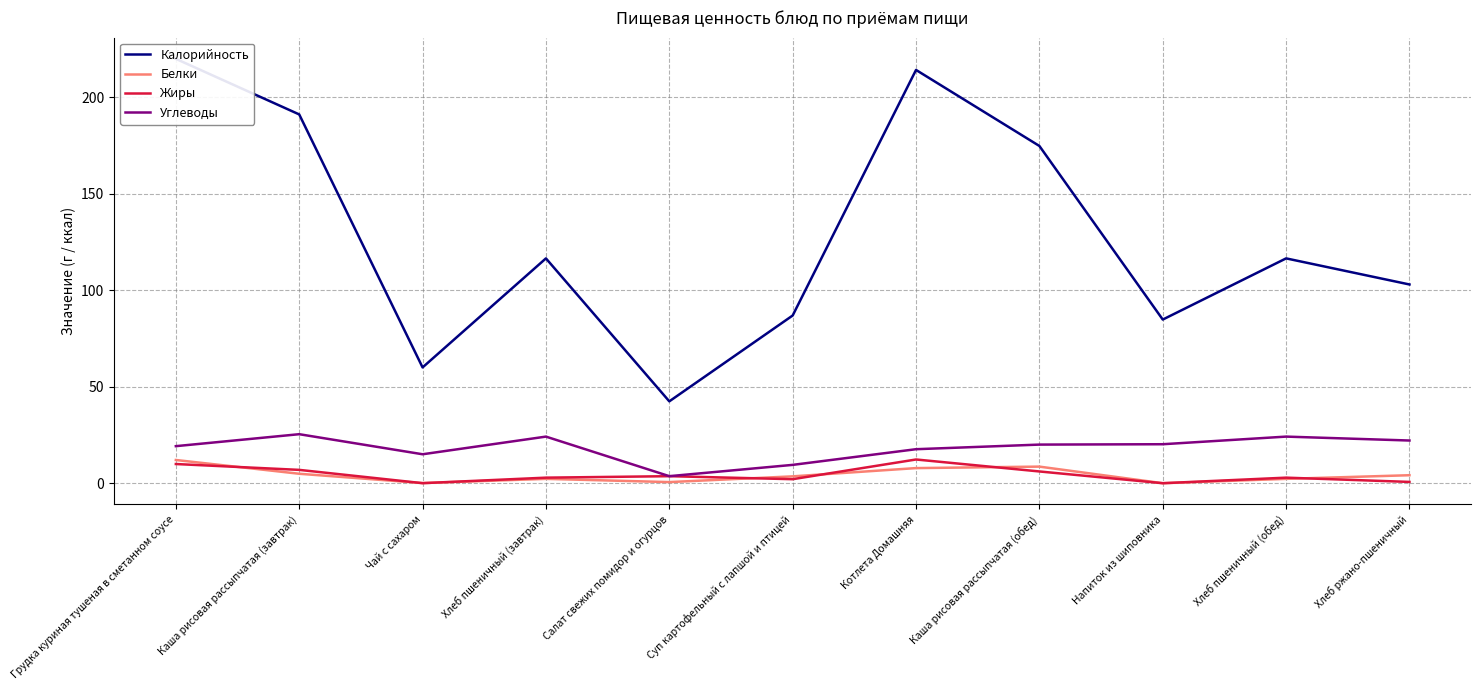

Where is Жиры nearest to the value 6?

Каша рисовая рассыпчатая (обед)